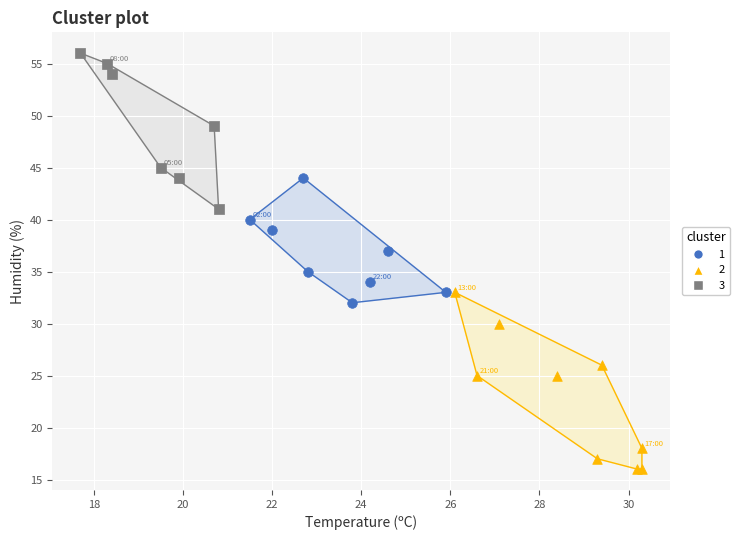

Which series contains the lowest Y value?

2